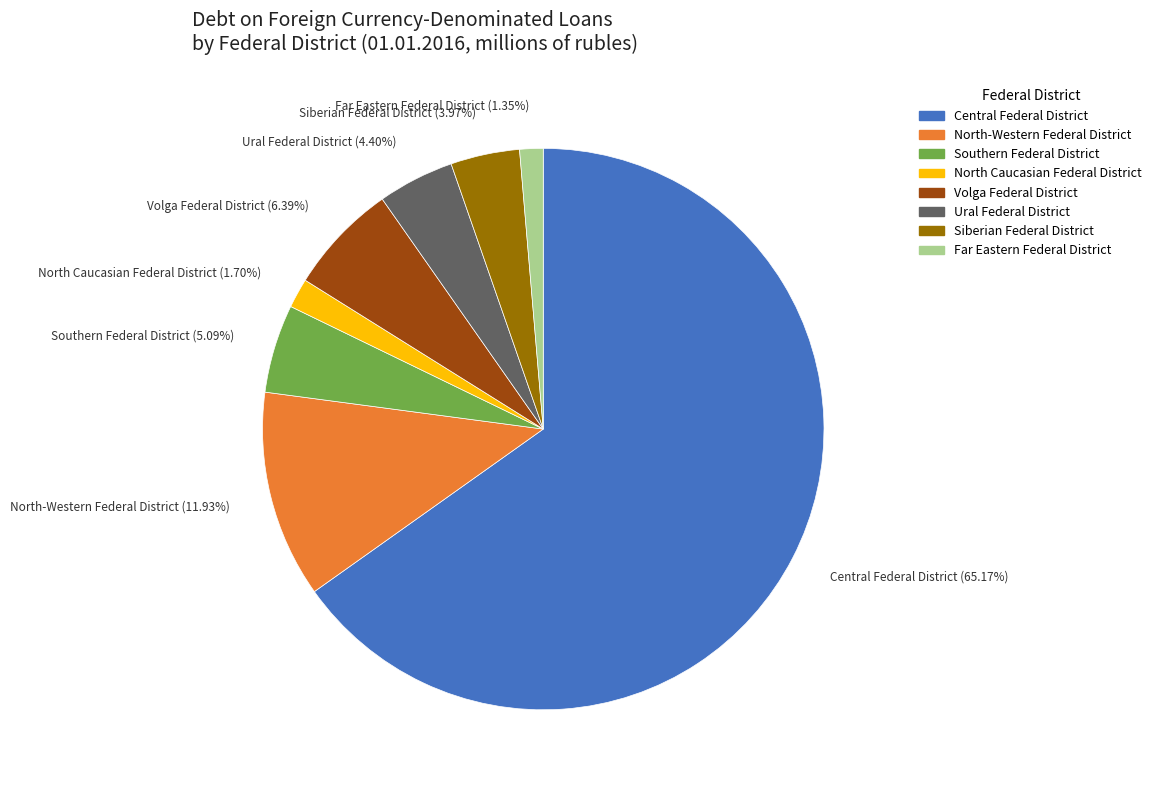

To the nearest percent, what portion does Siberian Federal District represent?

4%